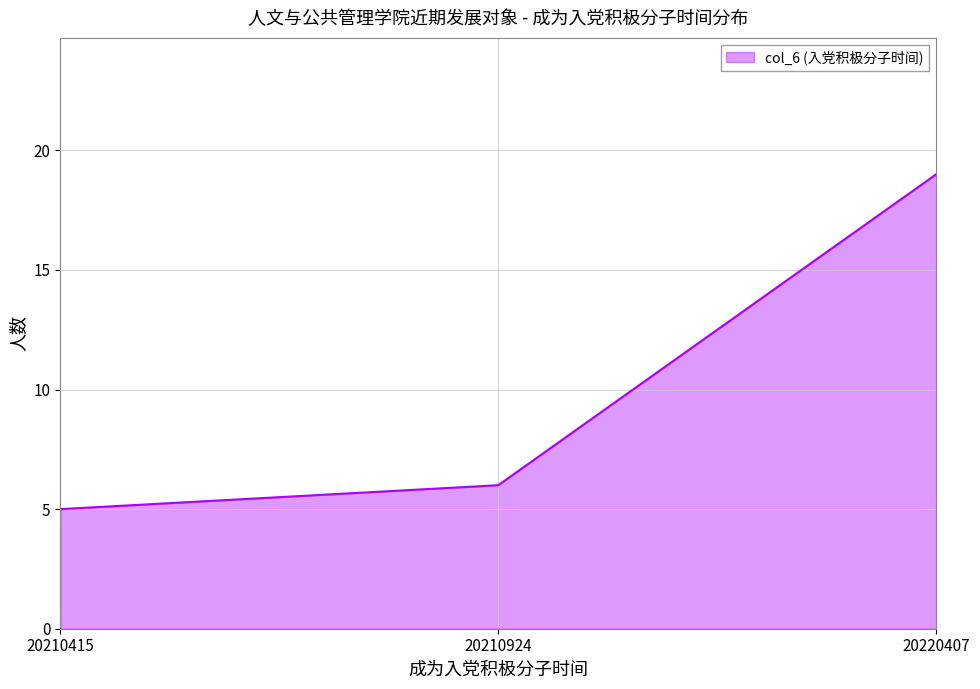

What is the change in value from 20210415 to 20220407?

+14